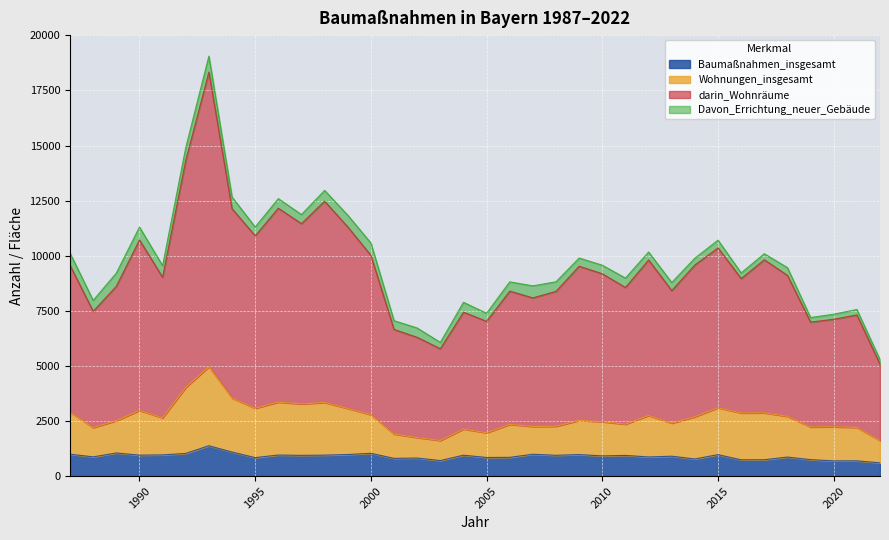

What are all the series names shown in the legend?

Baumaßnahmen_insgesamt, Wohnungen_insgesamt, darin_Wohnräume, Davon_Errichtung_neuer_Gebäude